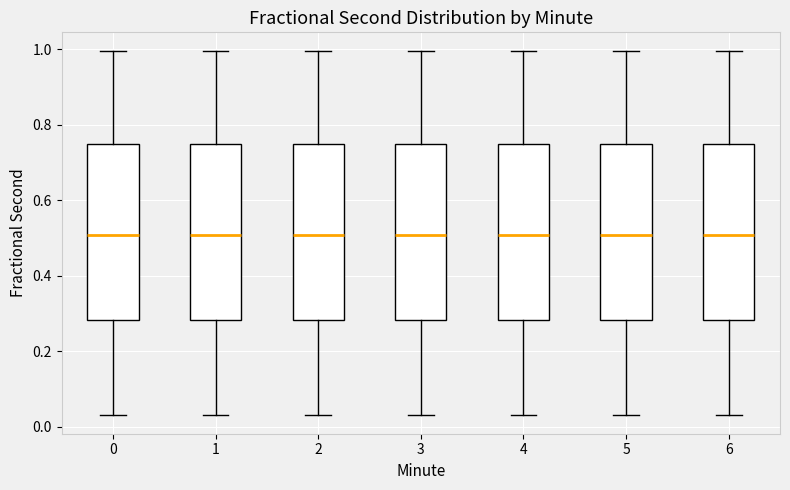

Where is the upper edge of the box at x = 5 on the y-axis? The values are not printed on the chart, so give them approximately, as read against the axis.

0.76